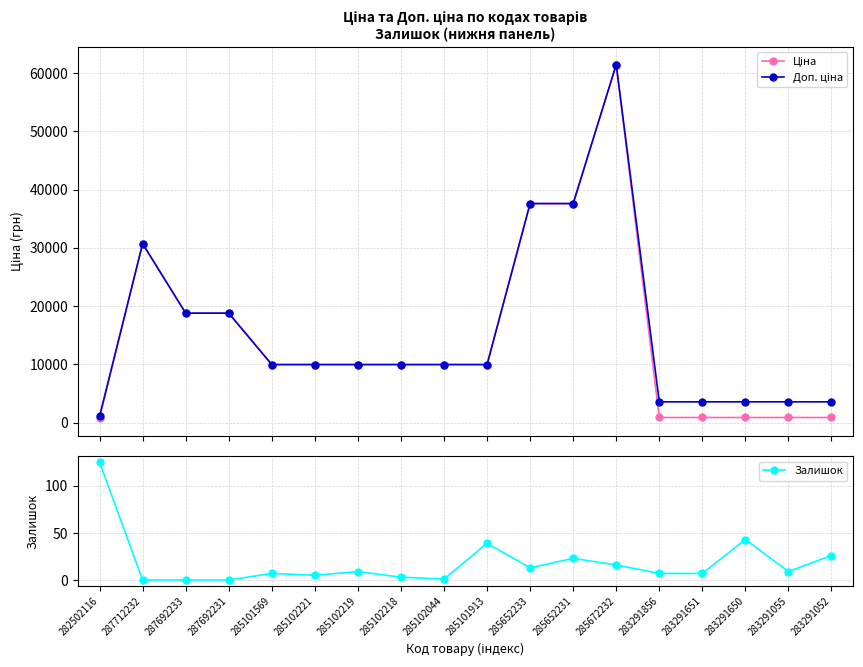

Reading left to right, transcribe all the data shown in this chart.

Ціна: 818.5	30717.1	18796.8	18796.8	9975.0	9975.0	9975.0	9975.0	9975.0	9975.0	37593.6	37593.6	61434.3	895.9	895.9	895.9	895.9	895.9
Доп. ціна: 1109.2	30717.1	18796.8	18796.8	9975.0	9975.0	9975.0	9975.0	9975.0	9975.0	37593.6	37593.6	61434.3	3583.6	3583.6	3583.6	3583.6	3583.6
Залишок: 125.0	0.0	0.0	0.0	7.0	5.0	9.0	3.0	1.0	39.0	13.0	23.0	16.0	7.0	7.0	43.0	9.0	26.0